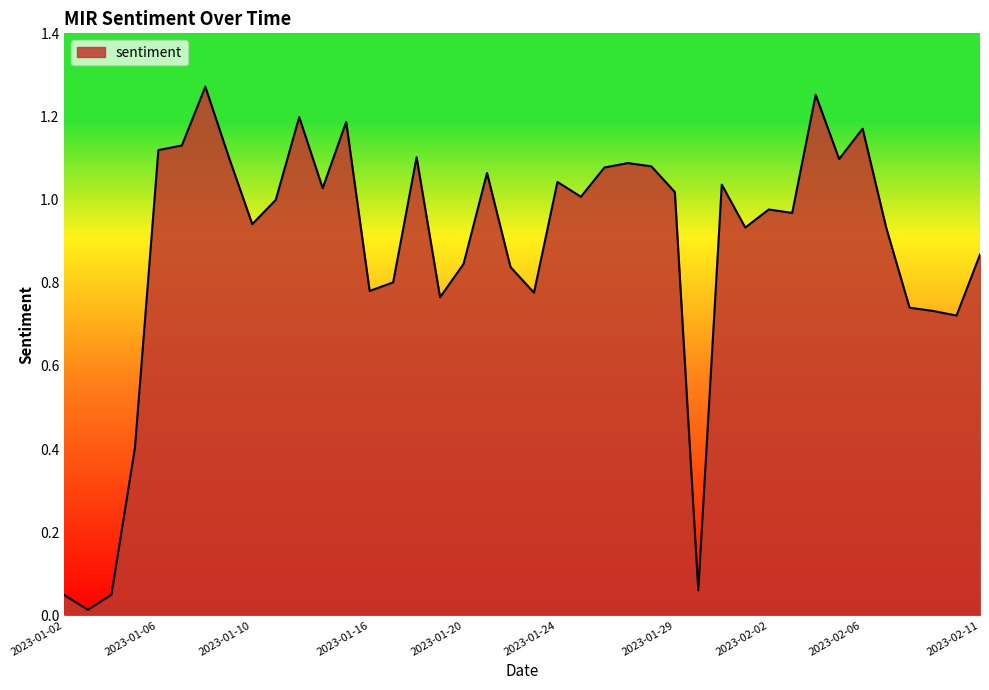

How many categories are shown in the chart?

40